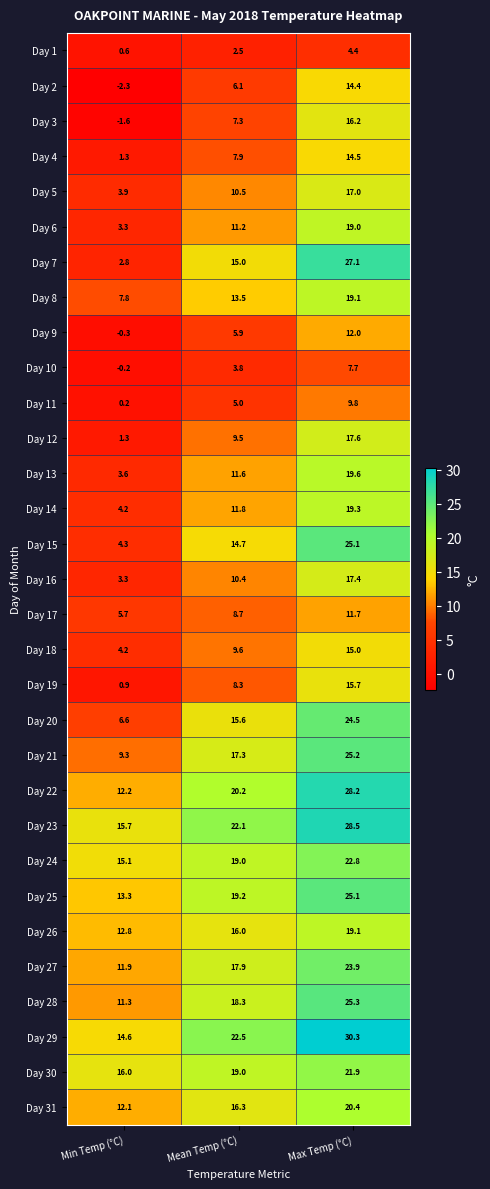

Rank the categories by Day 18 value from lowest to highest.

Min Temp (°C), Mean Temp (°C), Max Temp (°C)